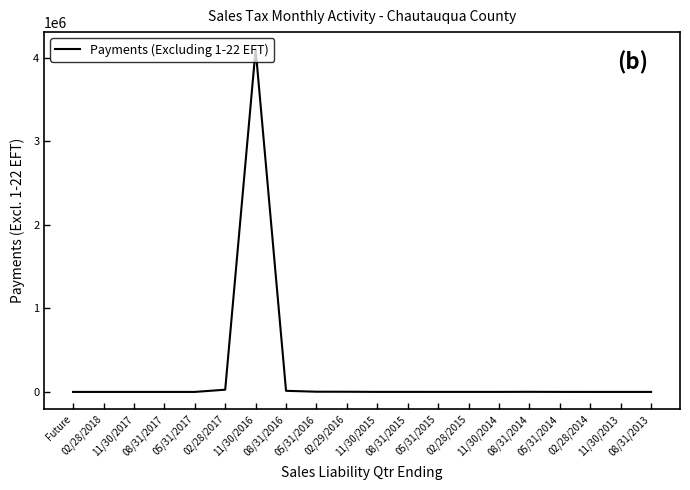

Is it true that the value at 11/30/2016 is 1108476.6?

False